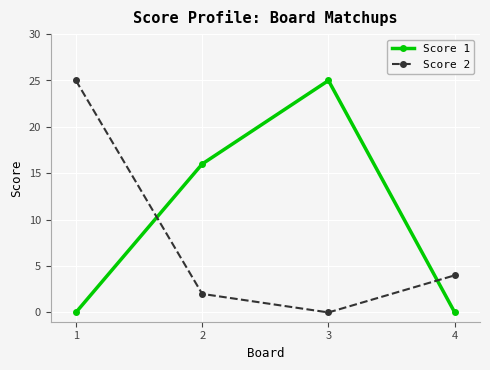

The value of Score 2 at 2 is 4. True or false?

False